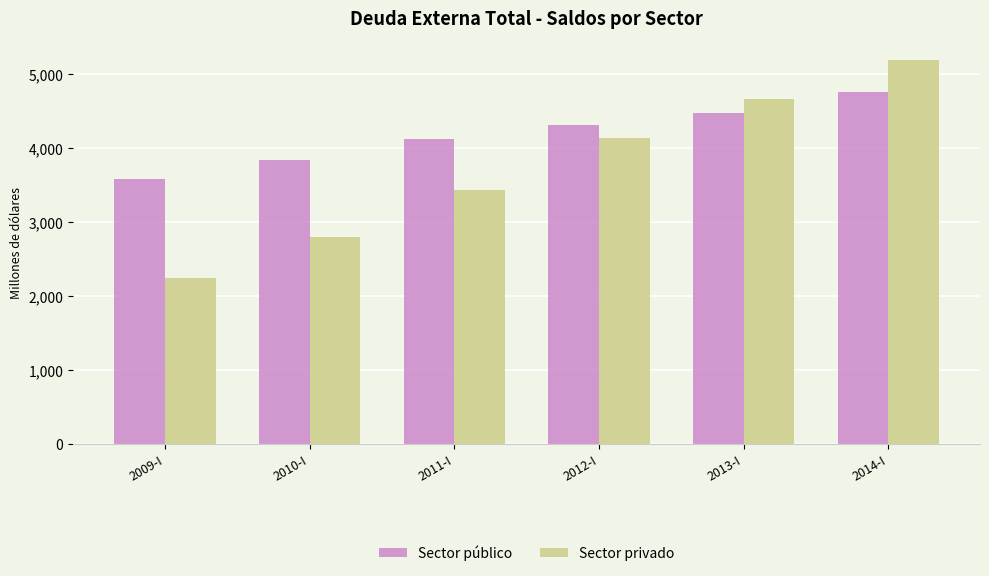

What are all the series names shown in the legend?

Sector público, Sector privado